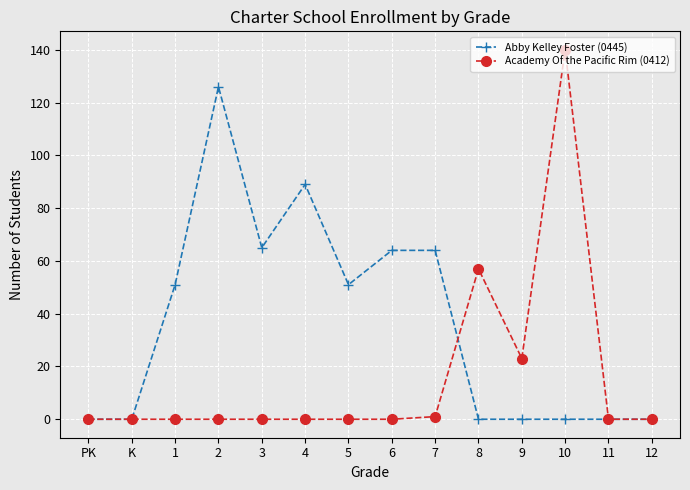

How many lines are shown in the chart?

2